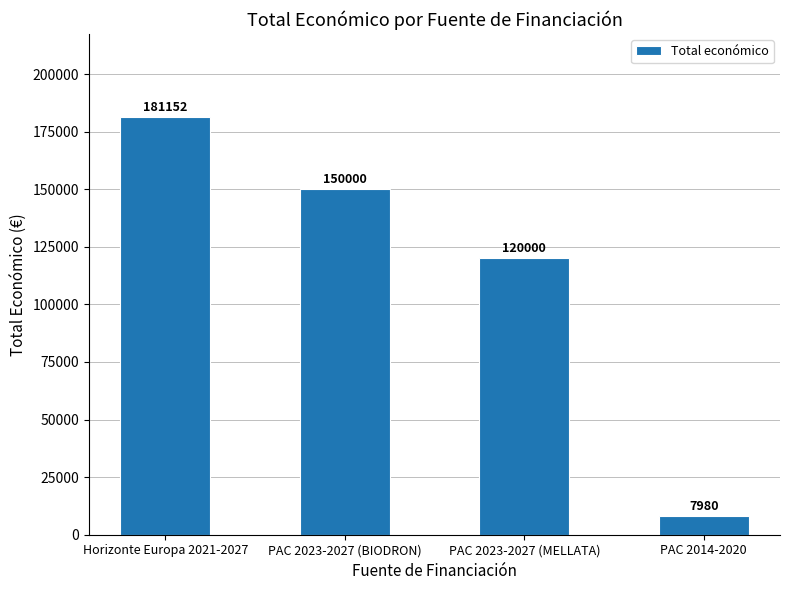

Read the value at PAC 2023-2027 (BIODRON), to the nearest 10.

150000